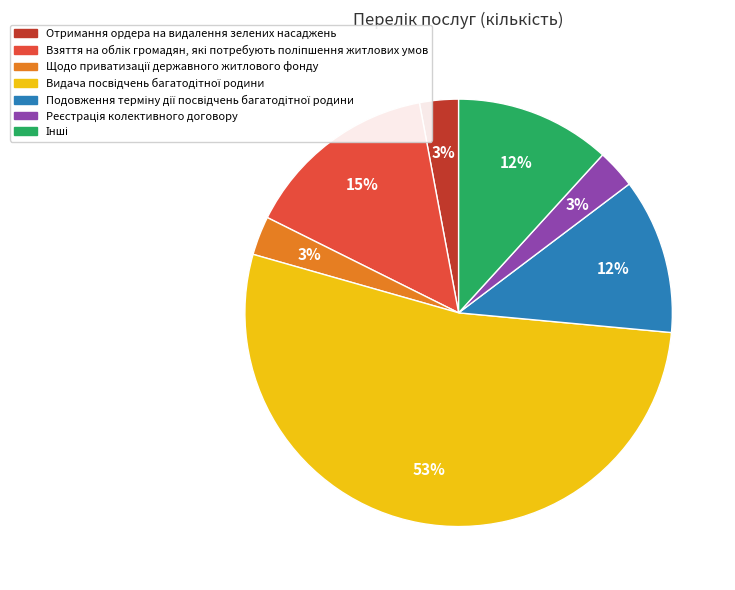

Is there a majority slice in this chart?

Yes